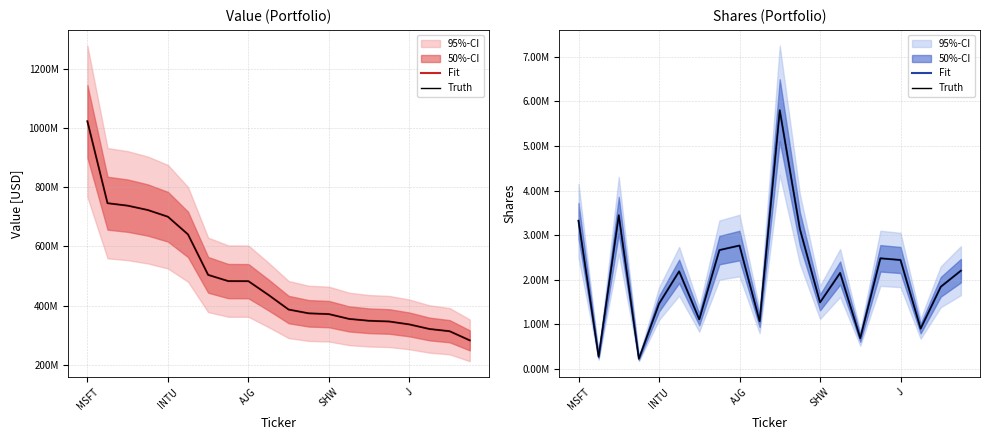

What is the label of the 5th point from the right?

15